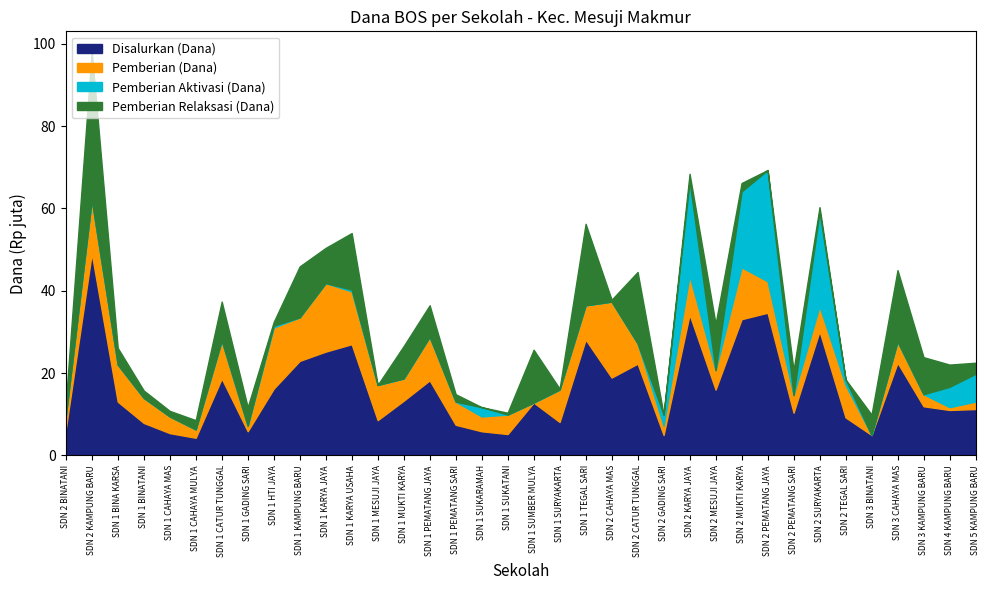

At which category is the sum across all series the highest?

SDN 2 KAMPUNG BARU